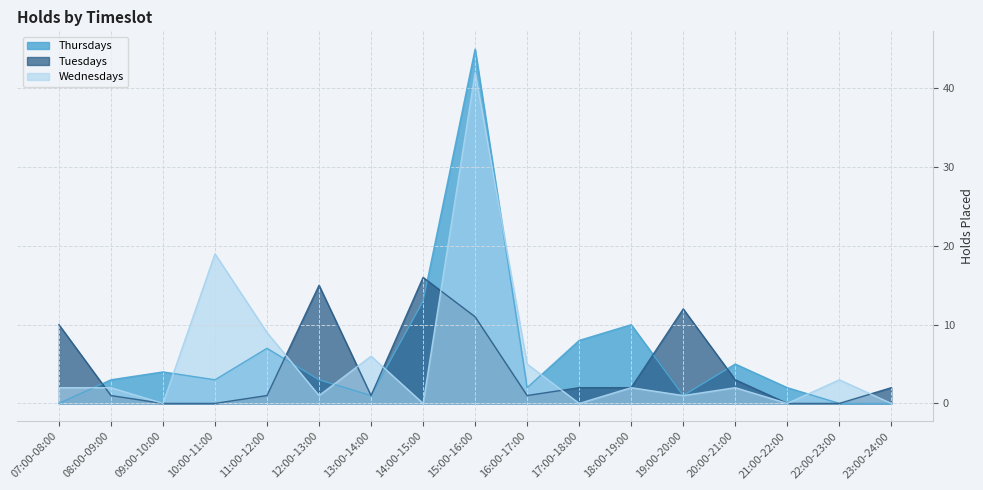

Which category has the lowest value in the Tuesdays series?

09:00-10:00